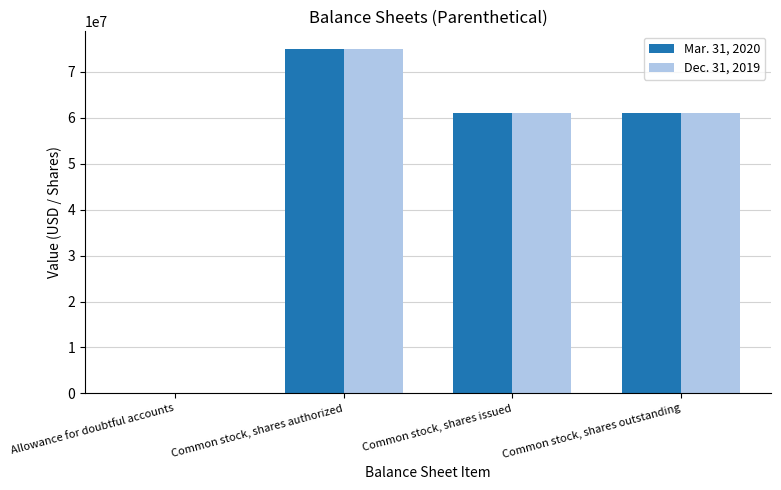

What is the difference between the Mar. 31, 2020 values at Common stock, shares outstanding and Common stock, shares authorized?

13955302